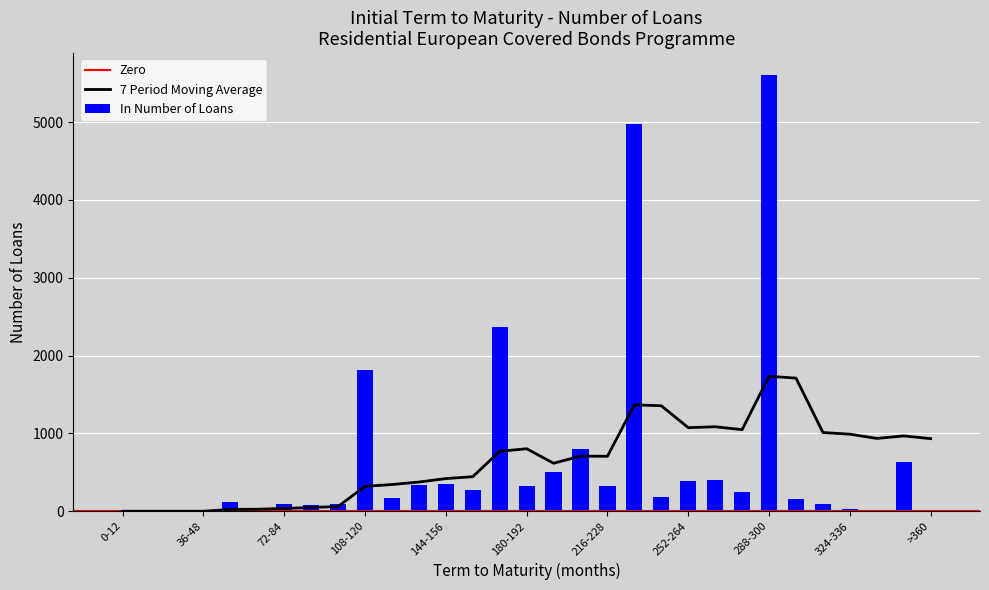

The value at 12-24 is 0. True or false?

True